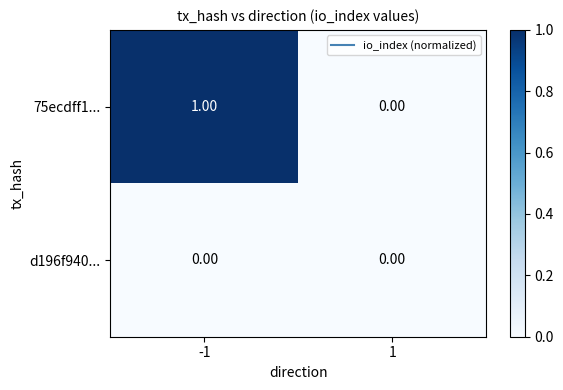

What is the difference between the highest and lowest values at -1?

1